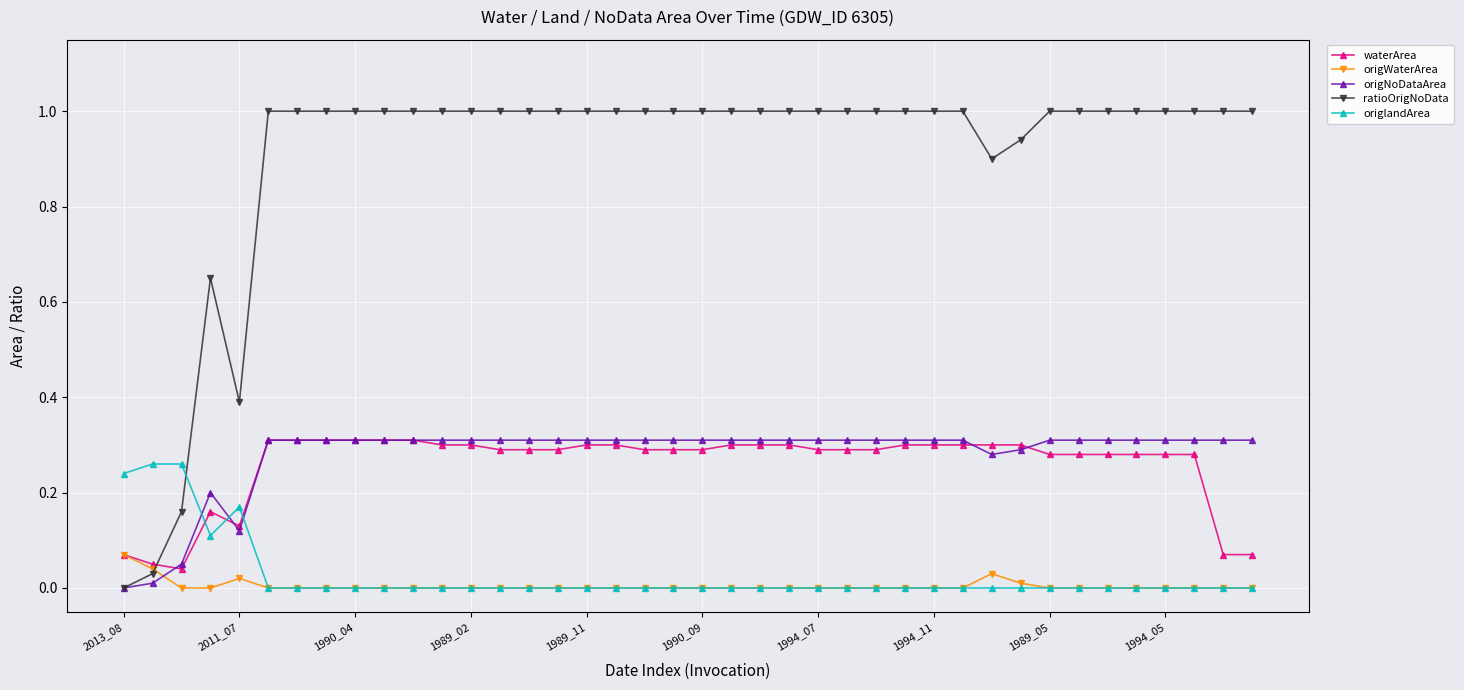

Which series has the largest total across all categories?

ratioOrigNoData